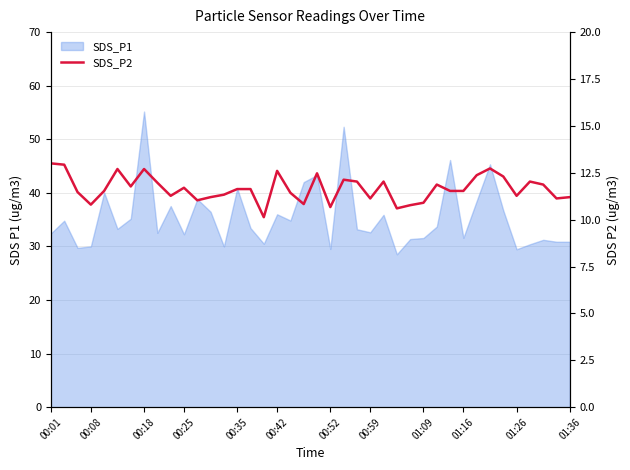

What is the minimum value shown in the chart?

10.1